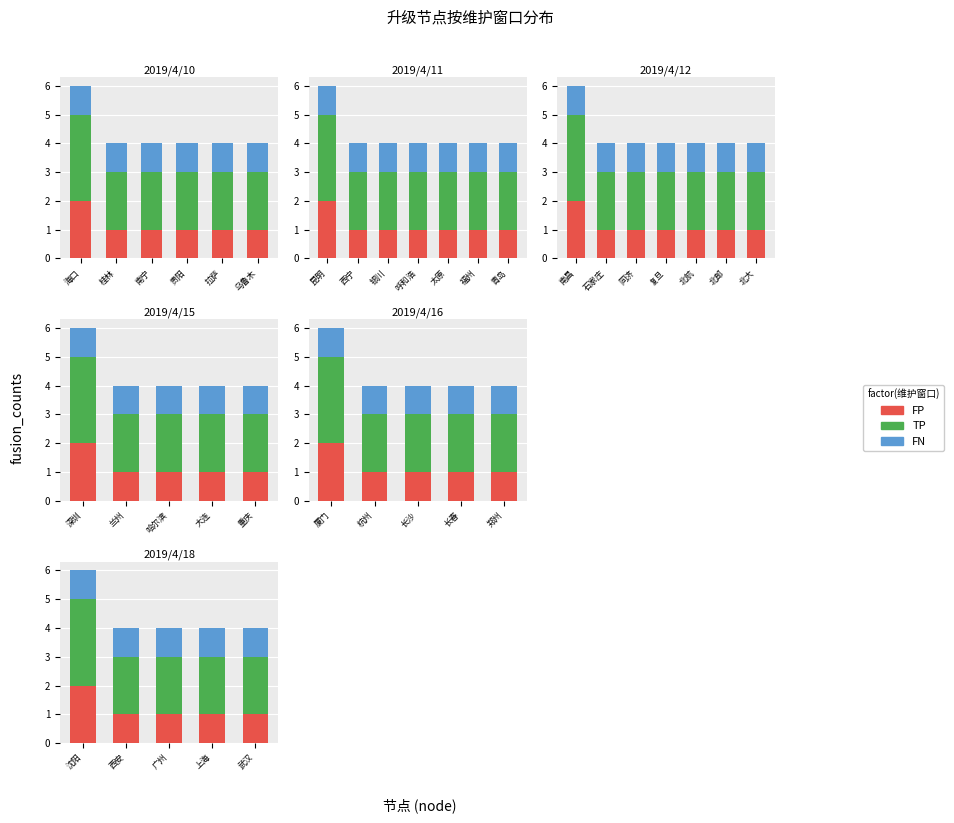

Does the chart contain any negative values?

No